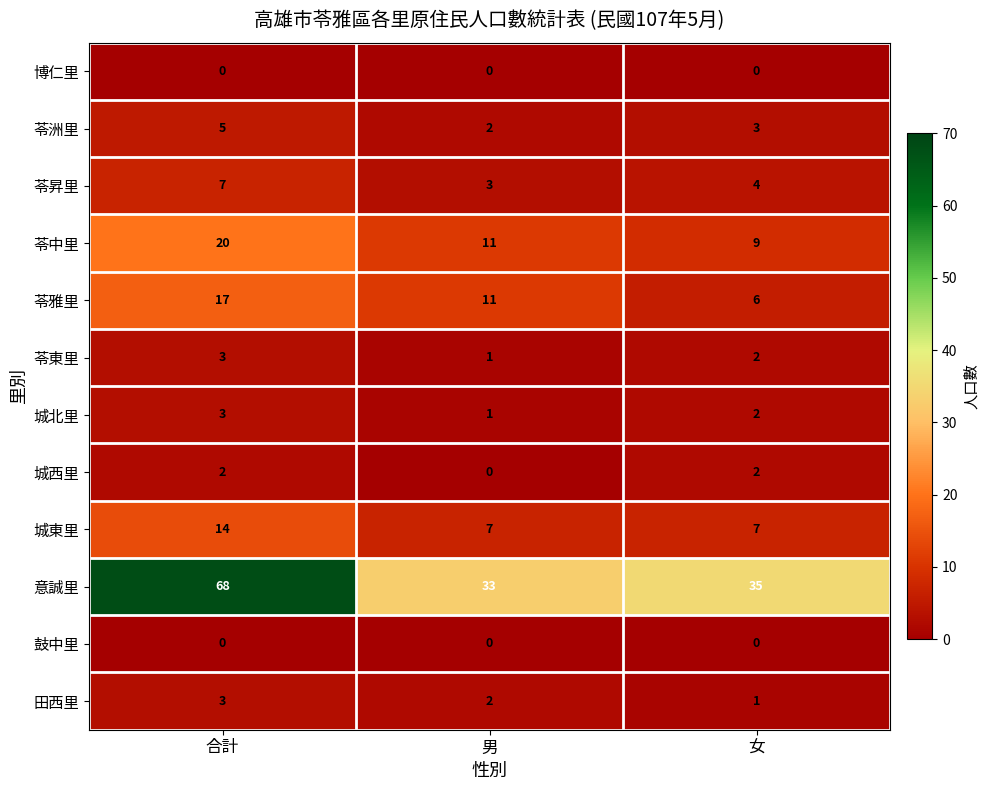

Which series has the largest range (max minus min)?

意誠里